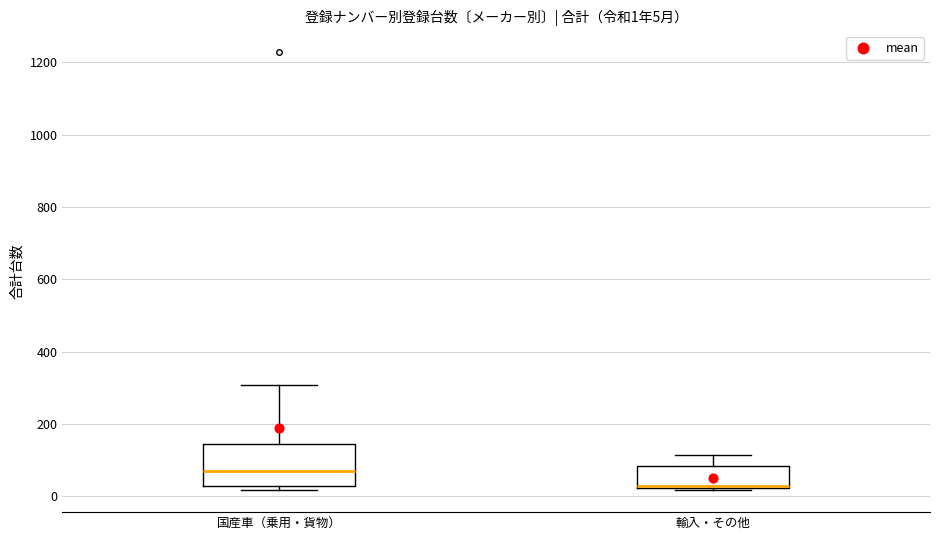

Which box has the highest median line?

国産車（乗用・貨物）